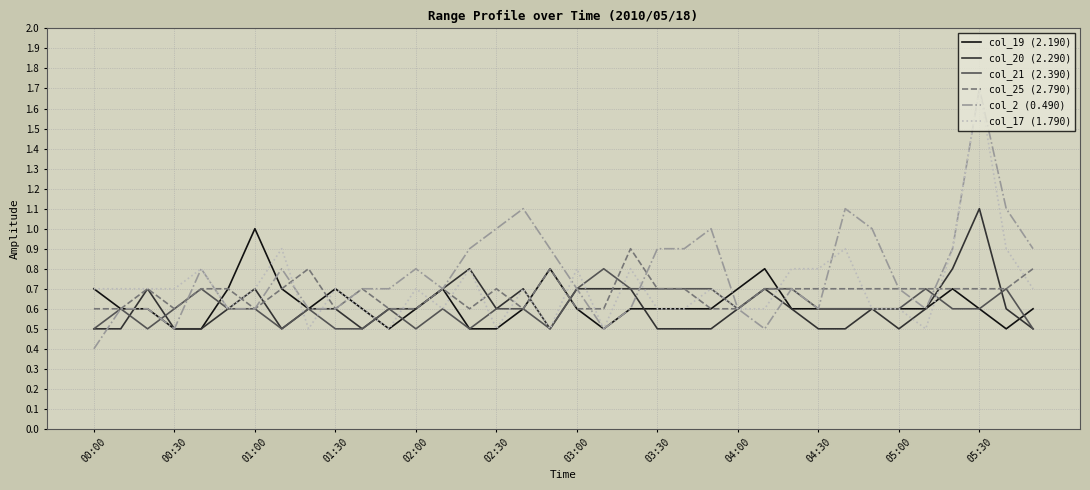

What is the maximum value for col_17 (1.790)?

1.7